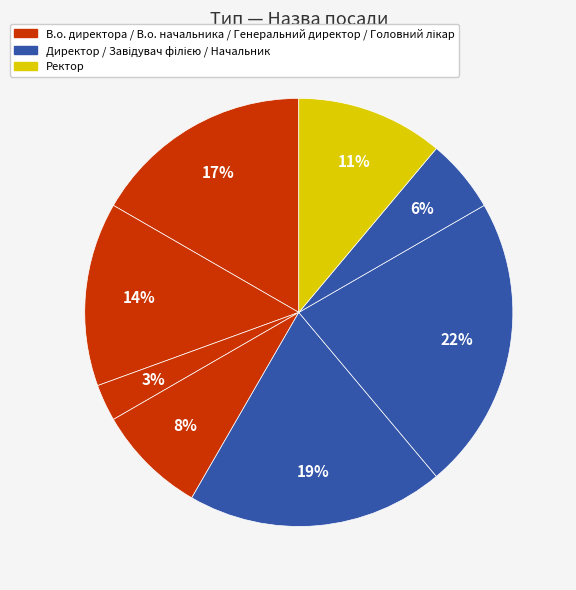

Count the number of slices in the pie.

8